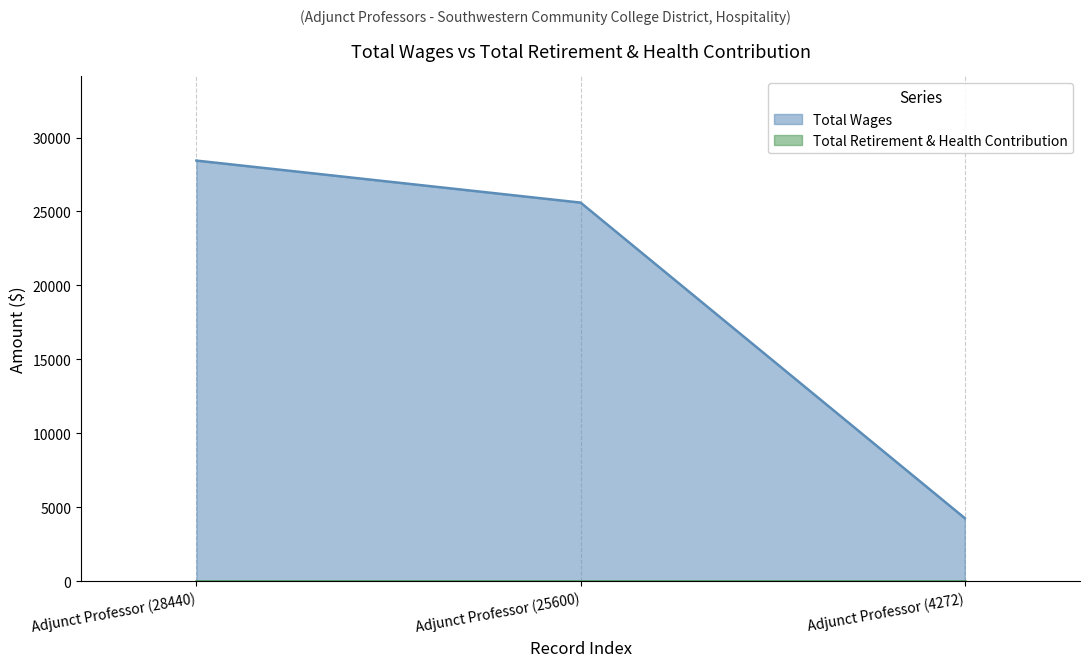

What is the smallest value displayed?

0